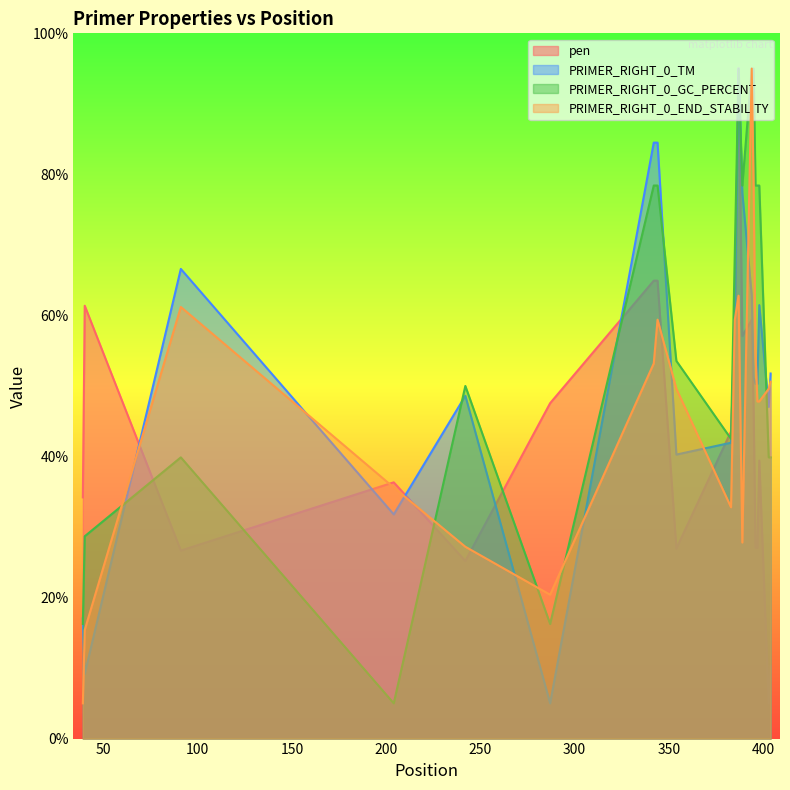

True or false: pen and PRIMER_RIGHT_0_GC_PERCENT intersect in this chart.

True